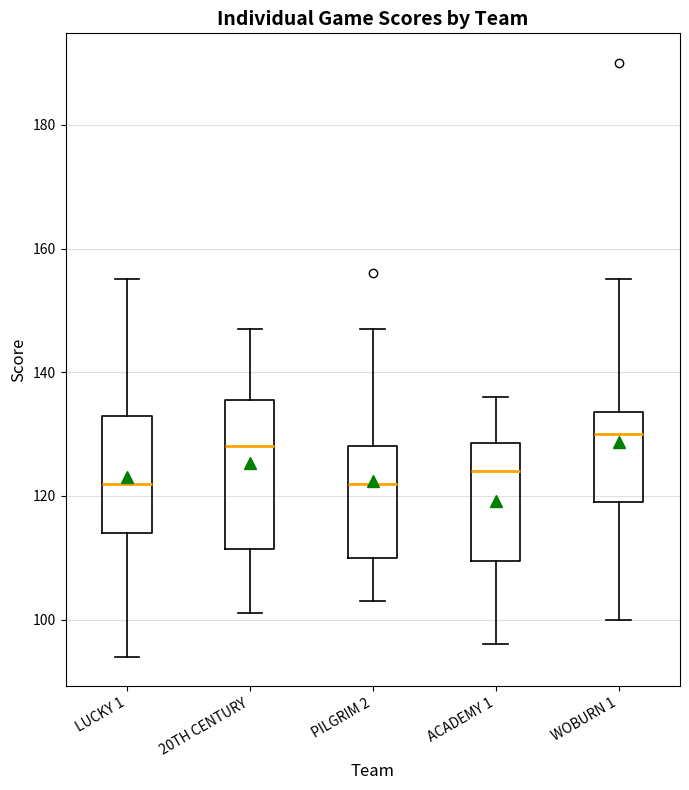

Reading left to right, transcribe this box plot: for each box, give where its median line is, the range the box spans, and where its two whiskers end, as read against the y-axis. The values are not printed on the chart, so give them approximately, as read against the axis.

LUCKY 1: median 122, box 114 to 134, whiskers 94 to 156
20TH CENTURY: median 128, box 112 to 136, whiskers 102 to 148
PILGRIM 2: median 122, box 110 to 128, whiskers 104 to 148
ACADEMY 1: median 124, box 110 to 128, whiskers 96 to 136
WOBURN 1: median 130, box 120 to 134, whiskers 100 to 156